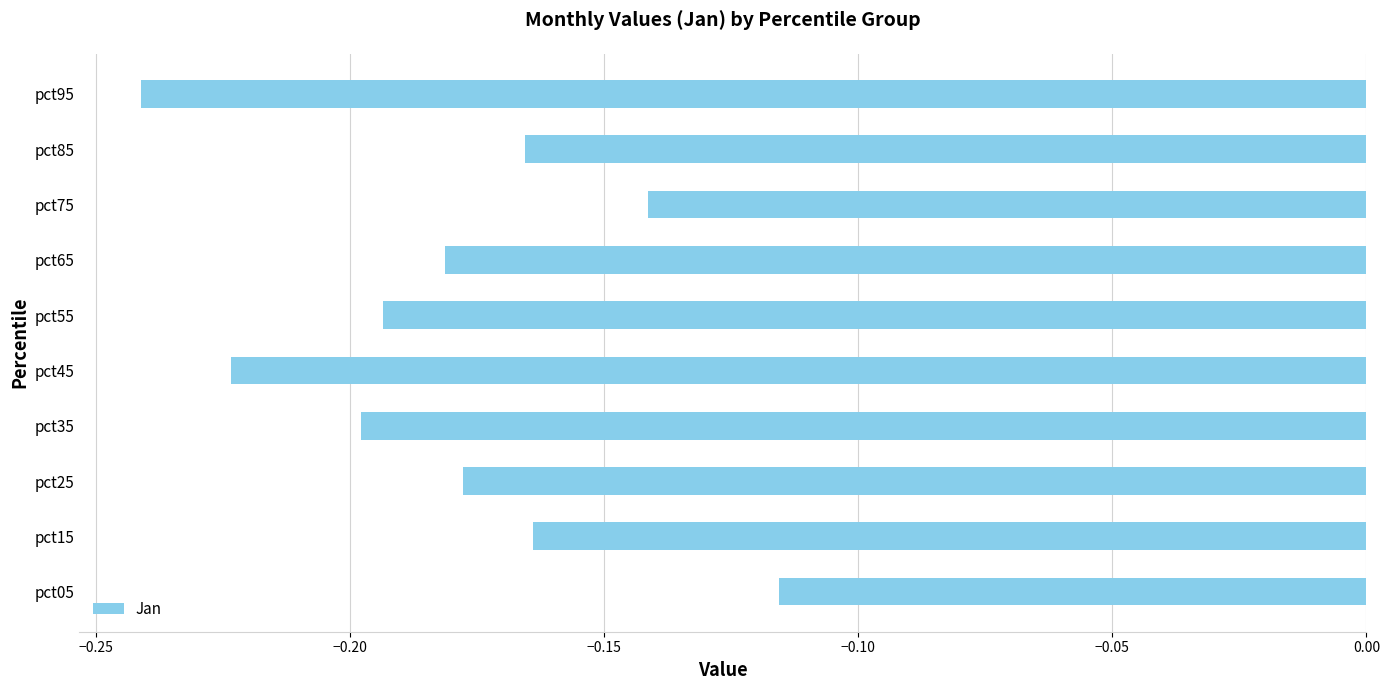

At which label is the value closest to 0?

pct05